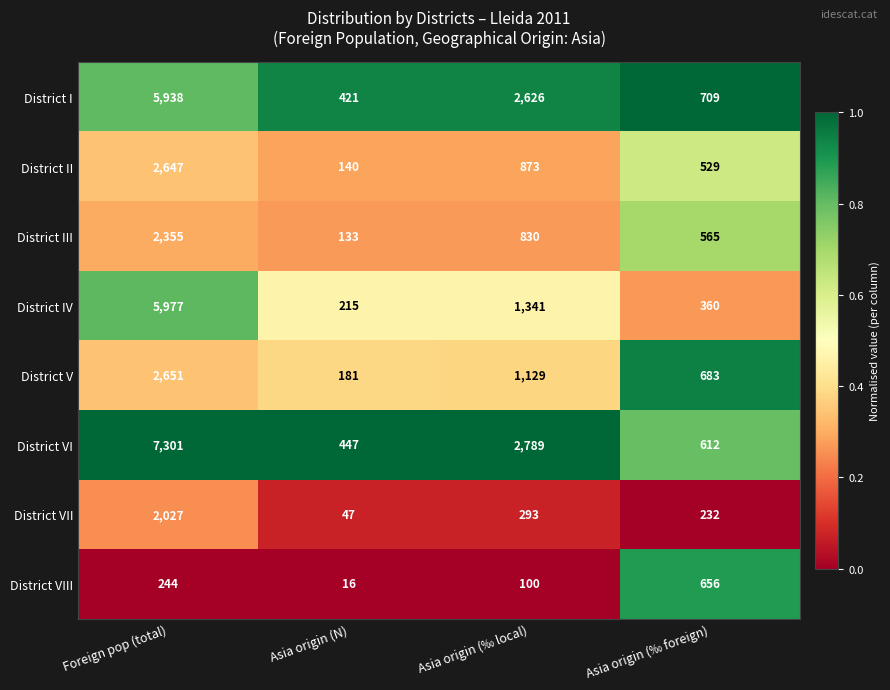

The District III series shows 565 at Asia origin (‰ foreign). True or false?

True